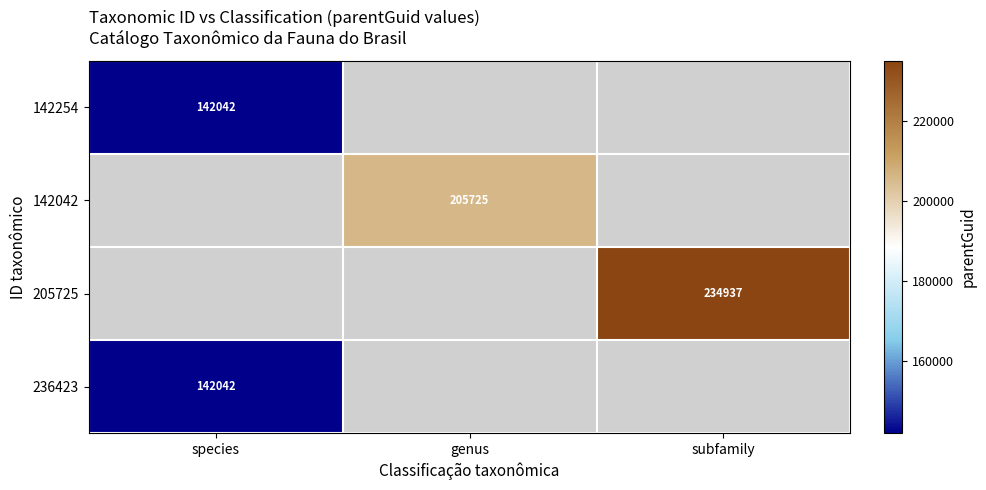

The value of 236423 at species is 142042. True or false?

True